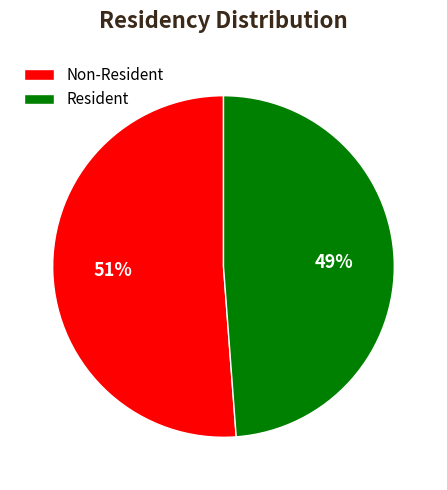

Is the sum of Resident and Non-Resident greater than half?

Yes